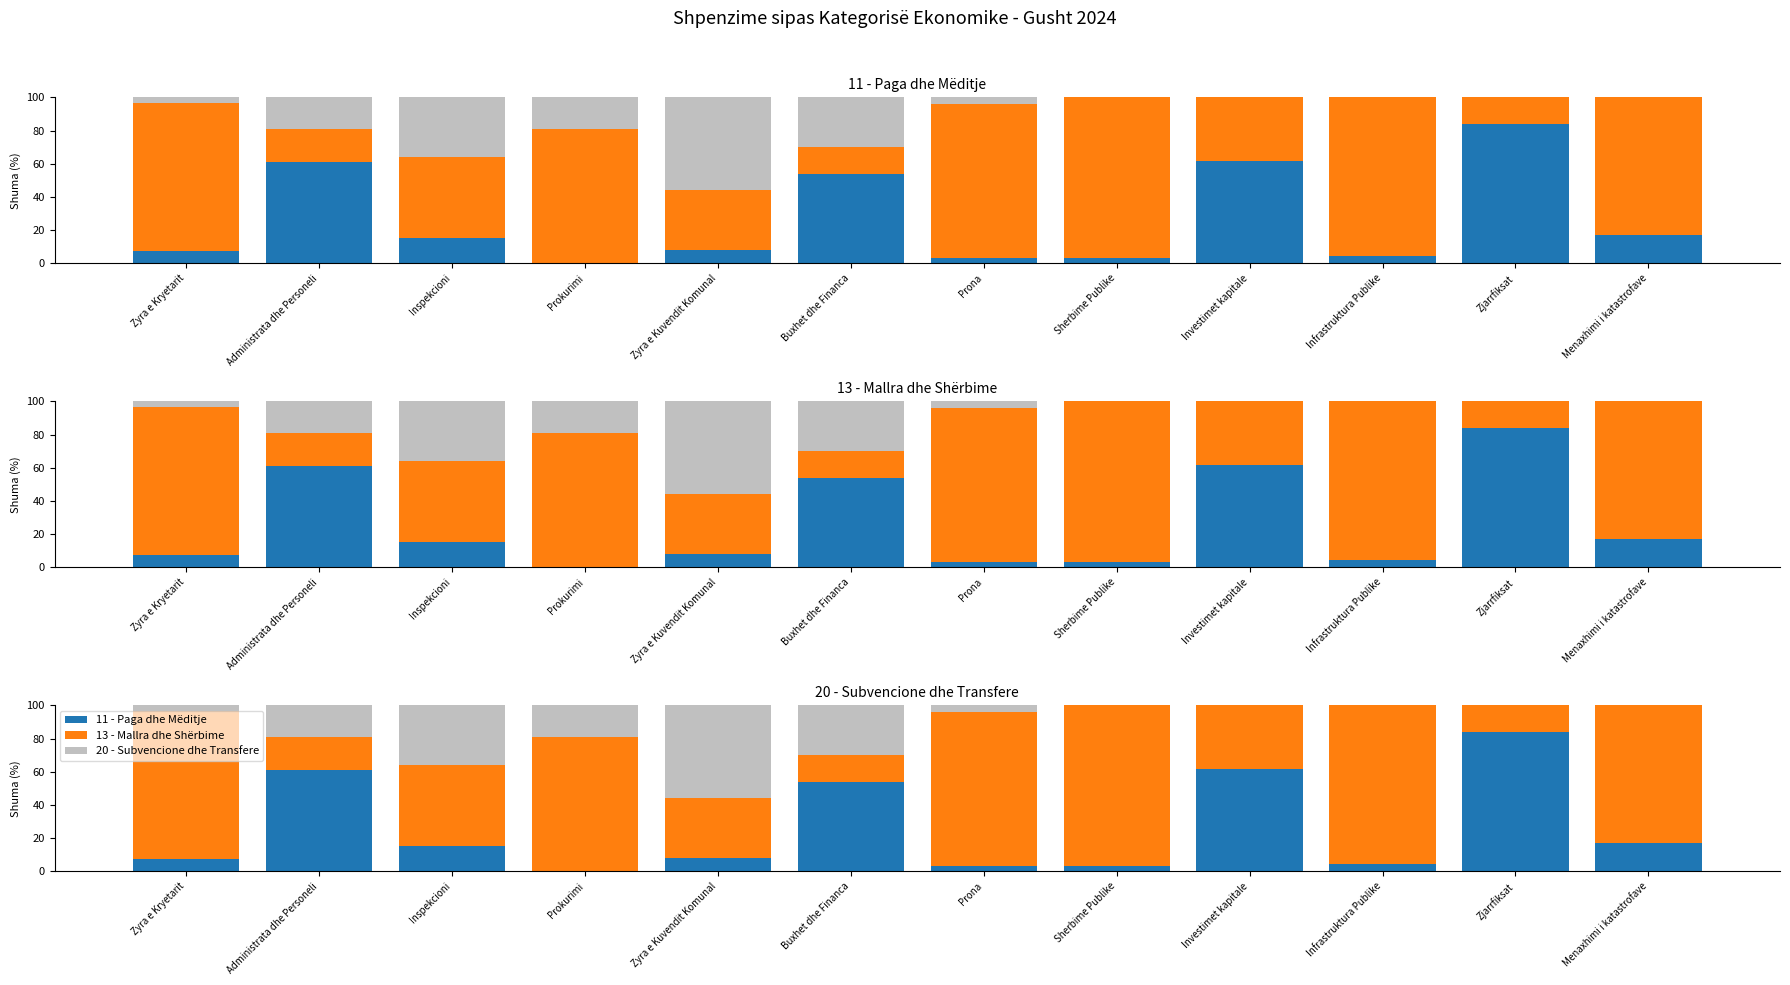

Rank the series by their maximum value, from lowest to highest.

20 - Subvencione dhe Transfere, 11 - Paga dhe Mëditje, 13 - Mallra dhe Shërbime